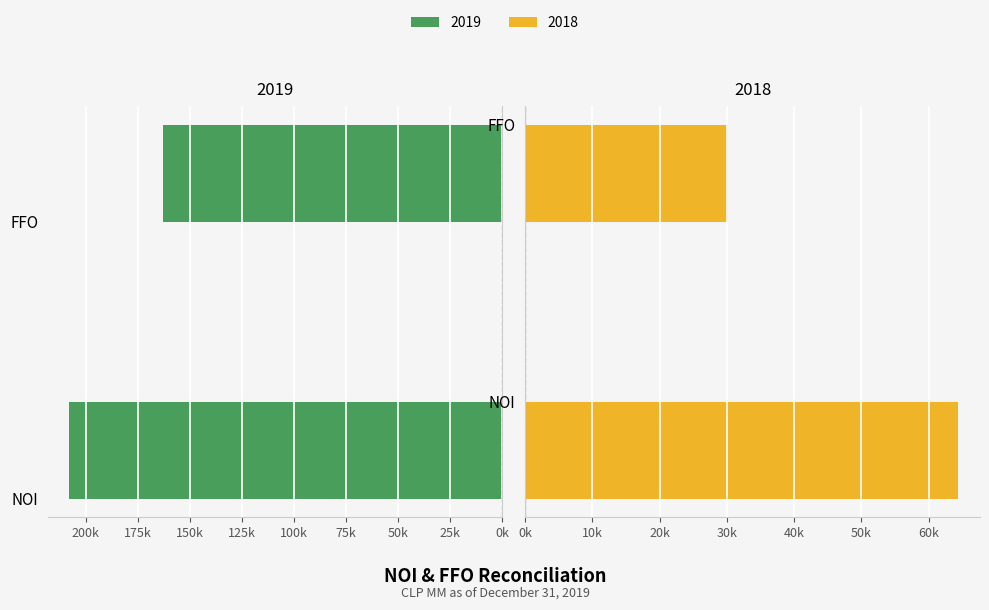

Rank the series by their maximum value, from lowest to highest.

2018, 2019